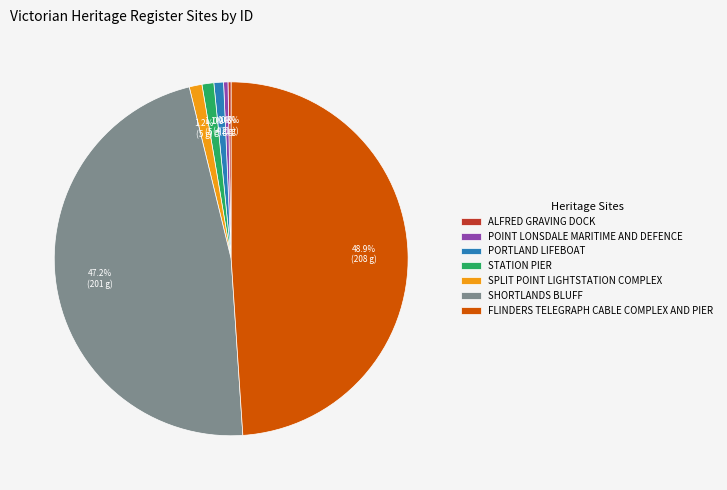

To the nearest percent, what is the combined percentage of SHORTLANDS BLUFF and POINT LONSDALE MARITIME AND DEFENCE?

48%